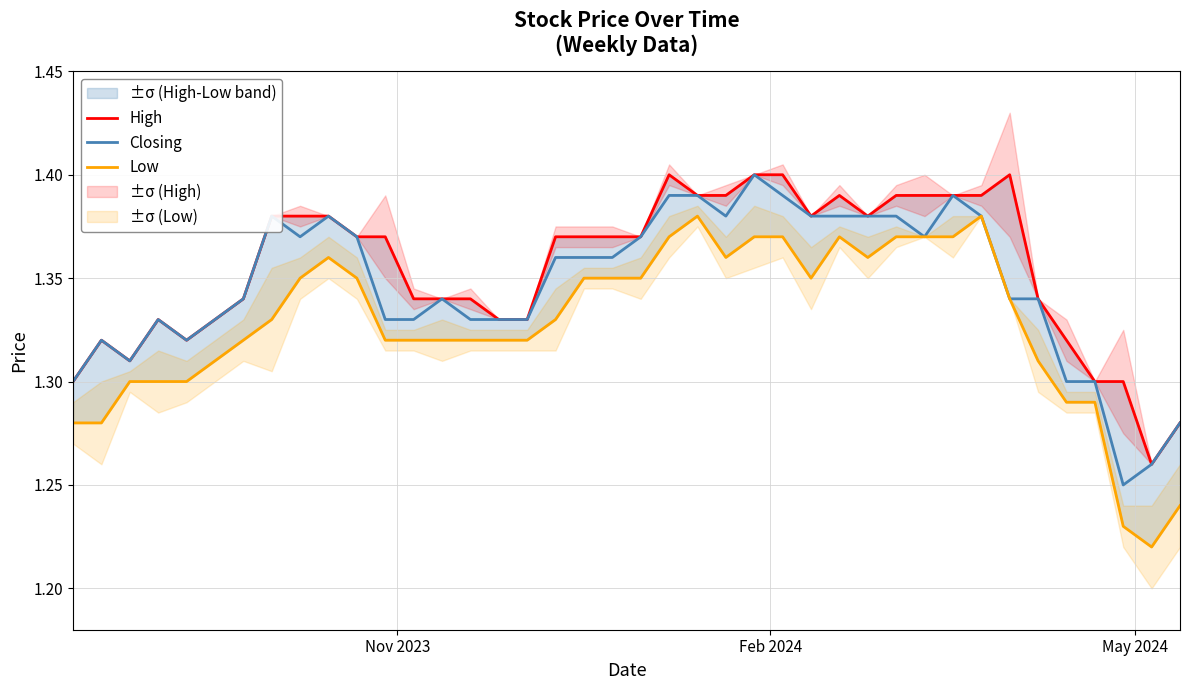

How many Low values are between 1 and 2?

40